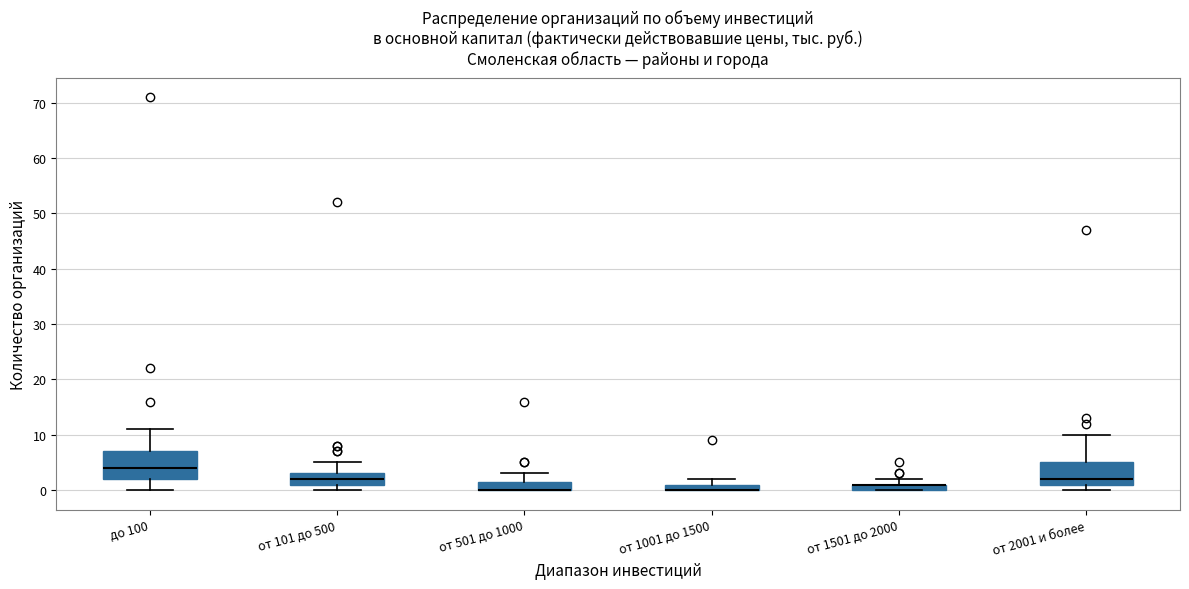

Which box is the tallest, from its lower edge to its upper edge?

до 100